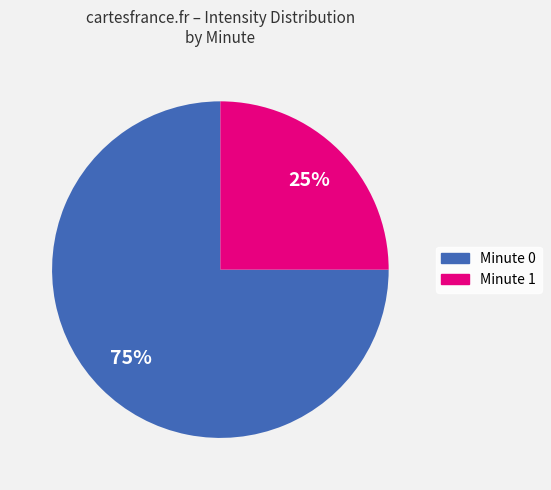

To the nearest percent, what percentage of the pie is Minute 1?

25%